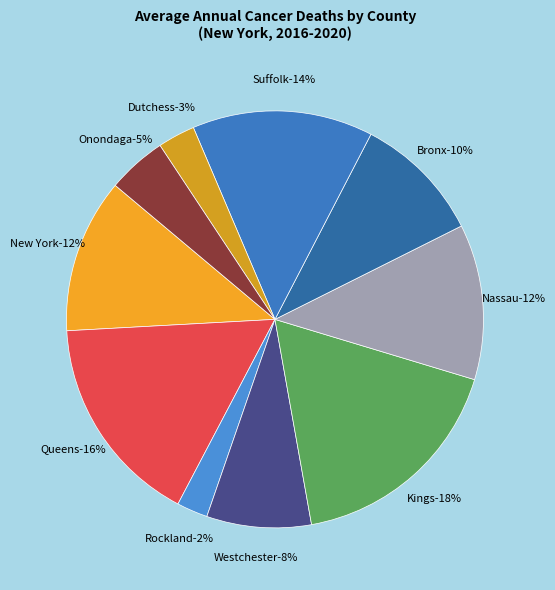

The Westchester County slice represents 20% of the pie. True or false?

False